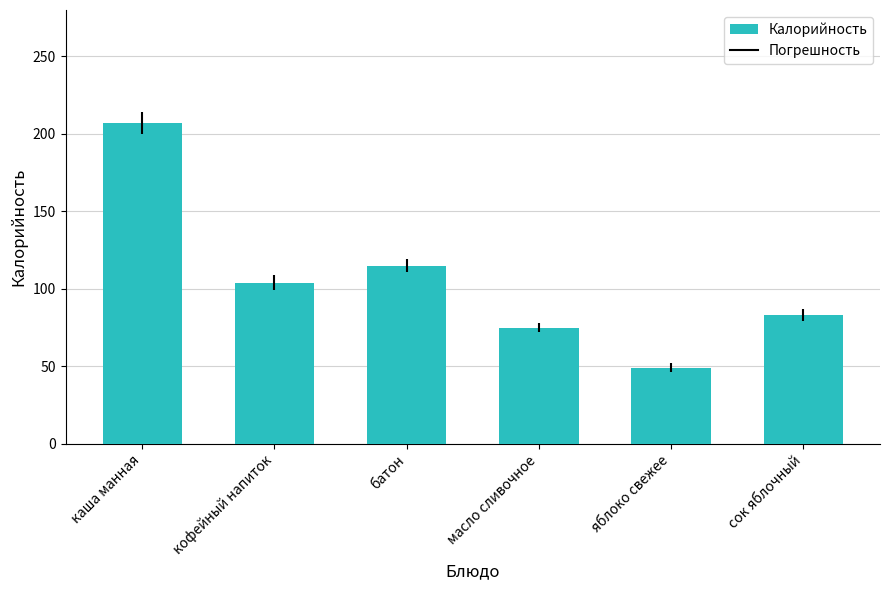

How many data points does each series have?

6